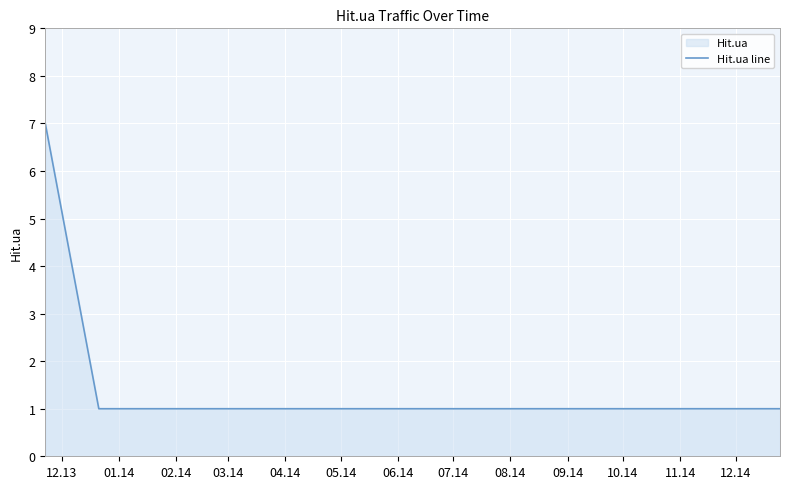

What is the difference between the maximum and minimum values?

6